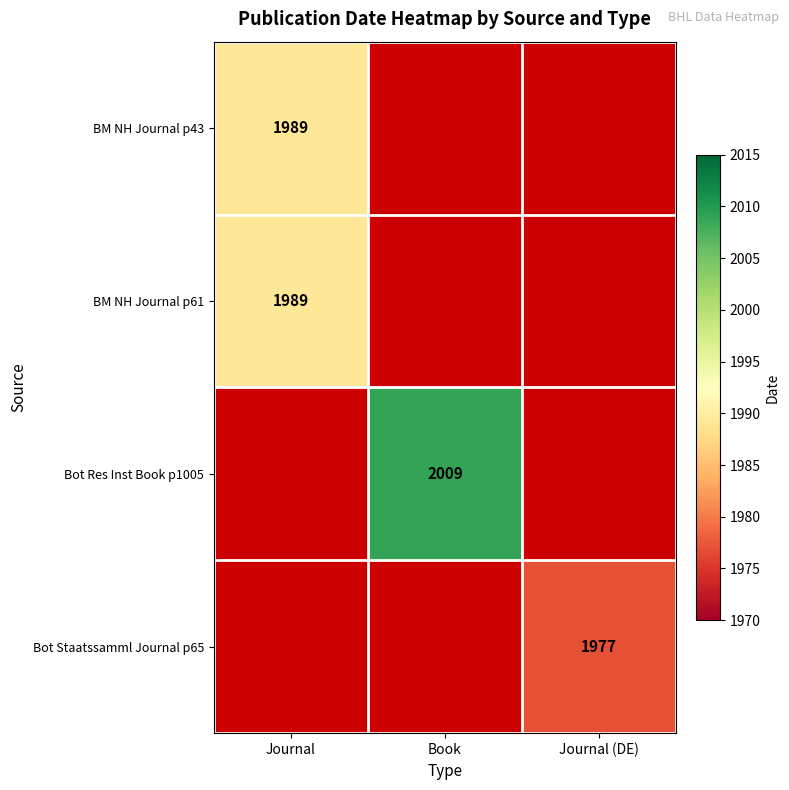

True or false: BM NH Journal p61 has a value of 1989 at Journal.

True